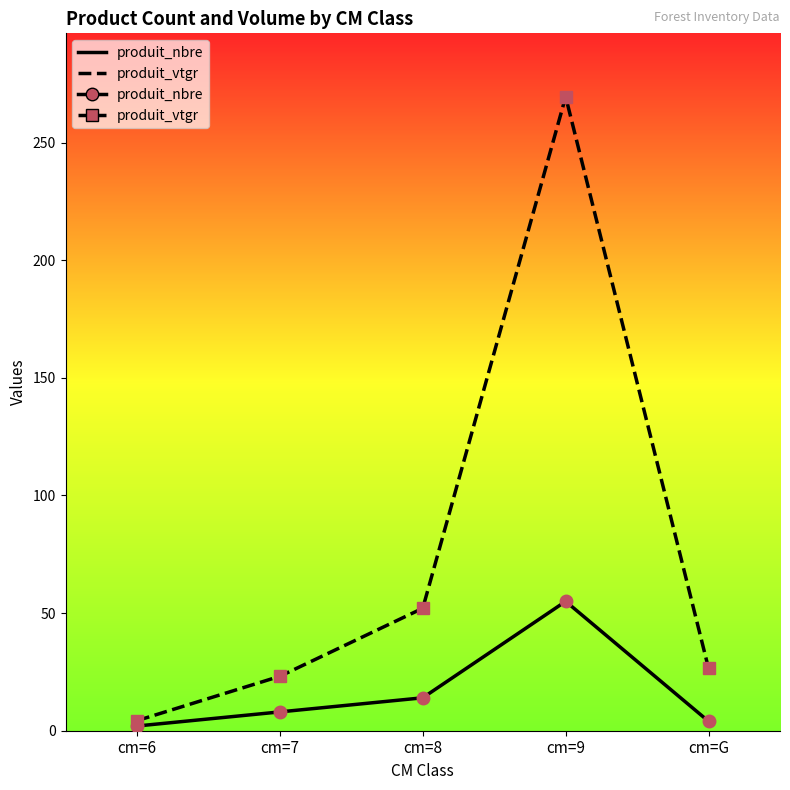

Which series has the widest spread of values?

produit_vtgr